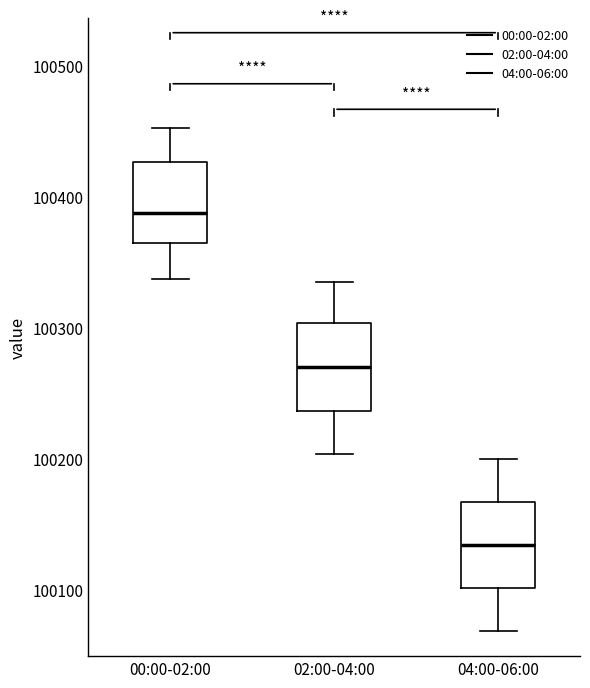

Reading left to right, read every box against the y-axis: the position of its median line, the range the box covers, and the ends of its whiskers. The values are not printed on the chart, so give them approximately, as read against the axis.

00:00-02:00: median 100390, box 100360 to 100430, whiskers 100340 to 100450
02:00-04:00: median 100270, box 100240 to 100300, whiskers 100200 to 100340
04:00-06:00: median 100130, box 100100 to 100170, whiskers 100070 to 100200